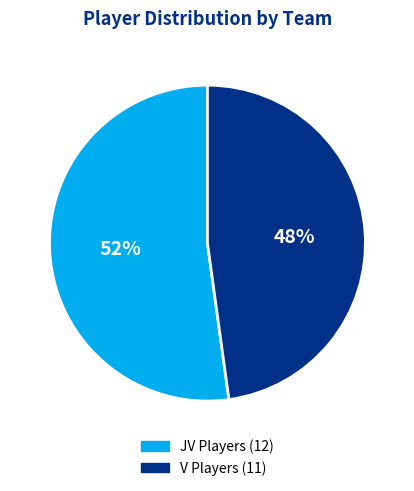

To the nearest percent, what is the difference between the largest and smallest slice percentages?

4%